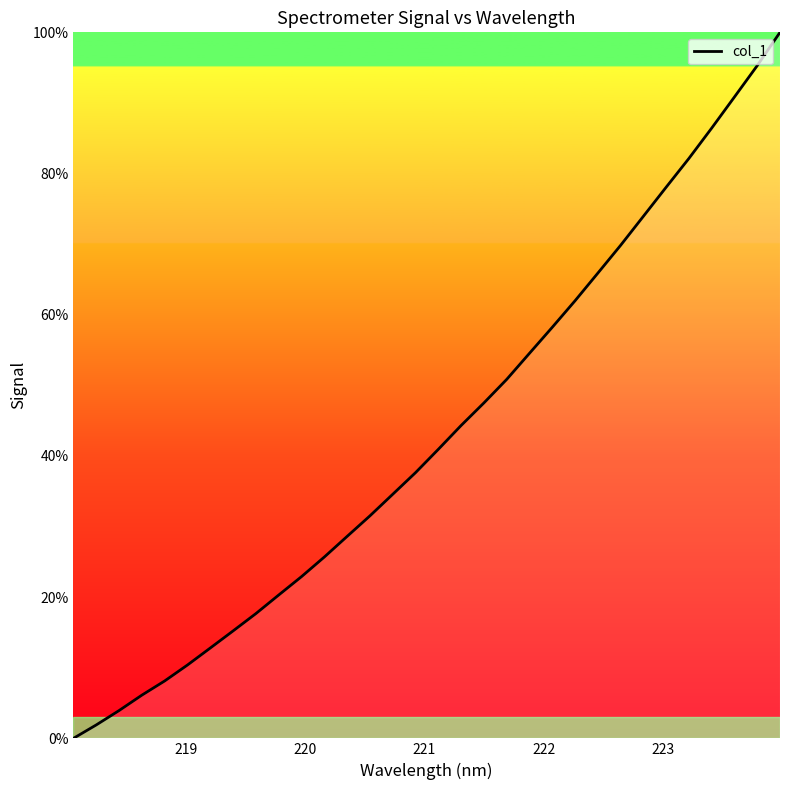

How many lines are shown in the chart?

1